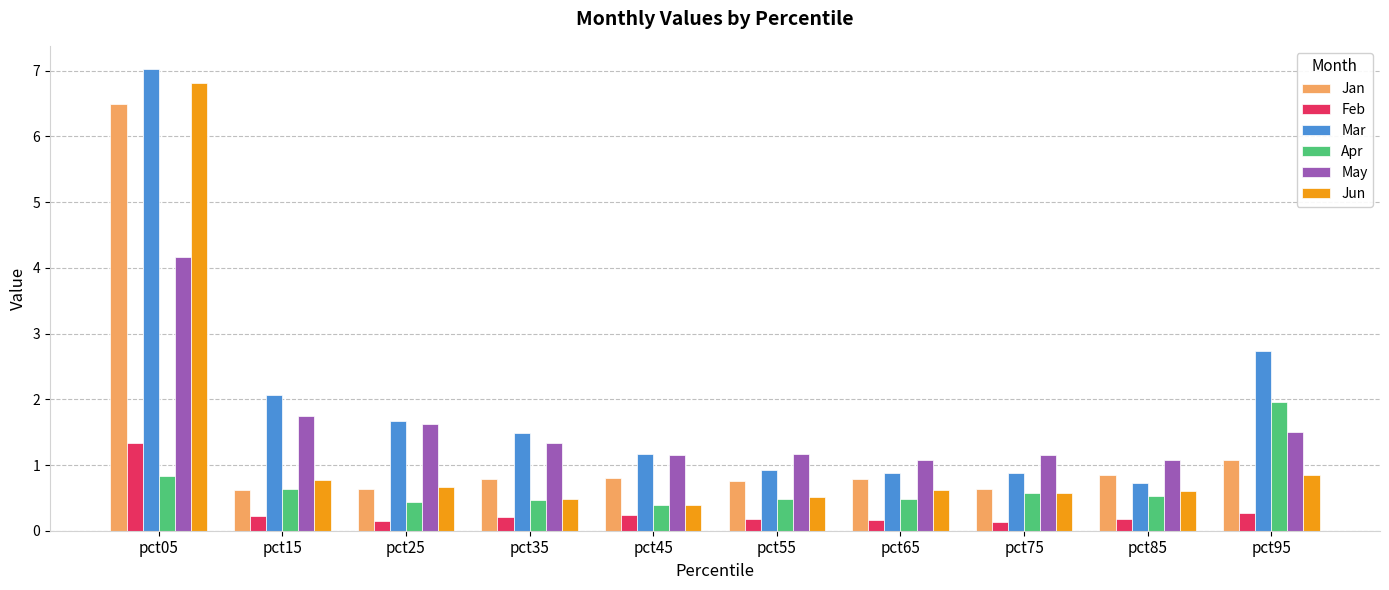

The value of Feb at pct55 is 0.2. True or false?

True